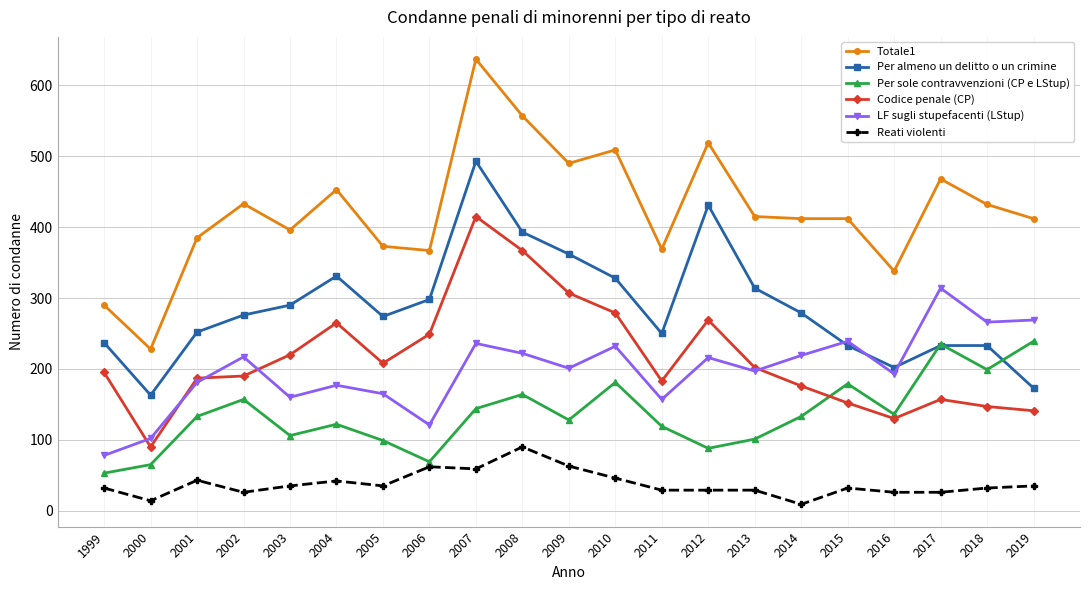

Does the chart have visible grid lines?

Yes